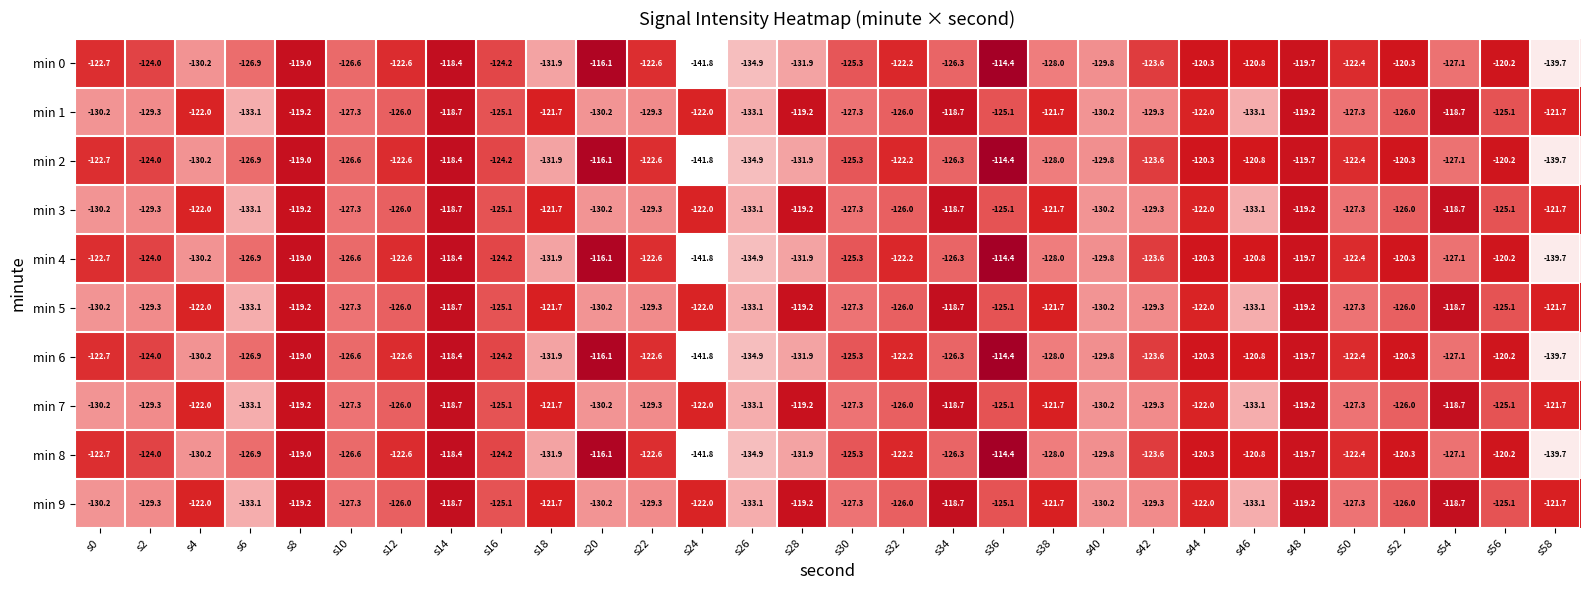

Is it true that min 8 equals -139.7 at s58?

True